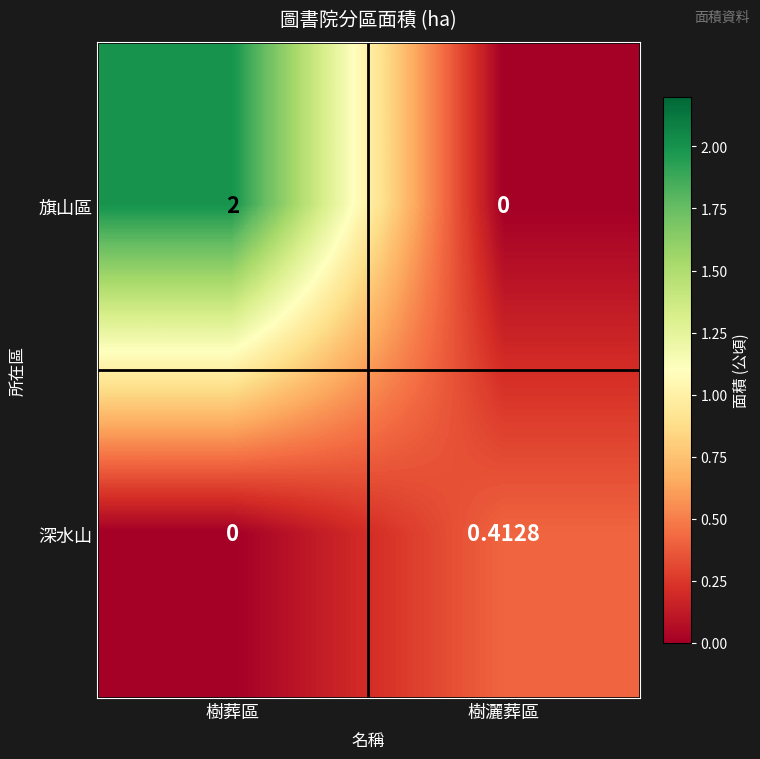

Count the number of data series in this chart.

2